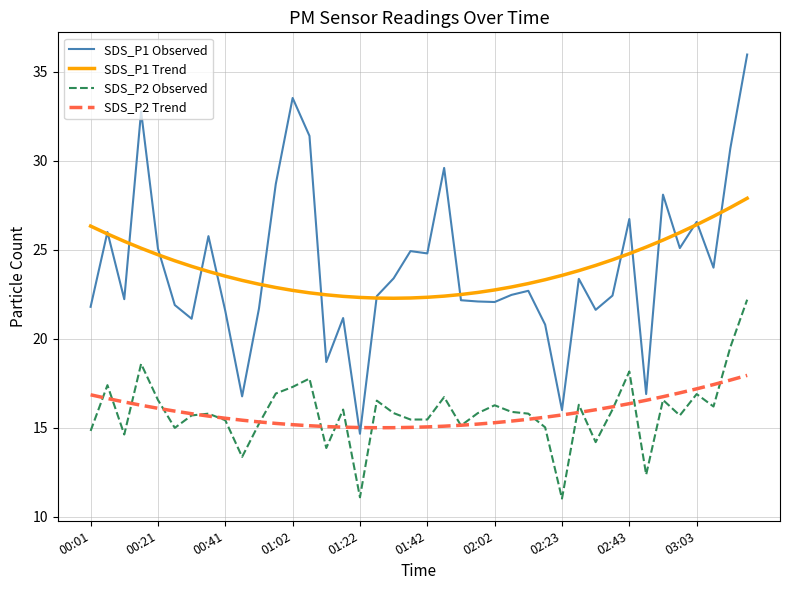

Which series has the largest range (max minus min)?

SDS_P1 Observed